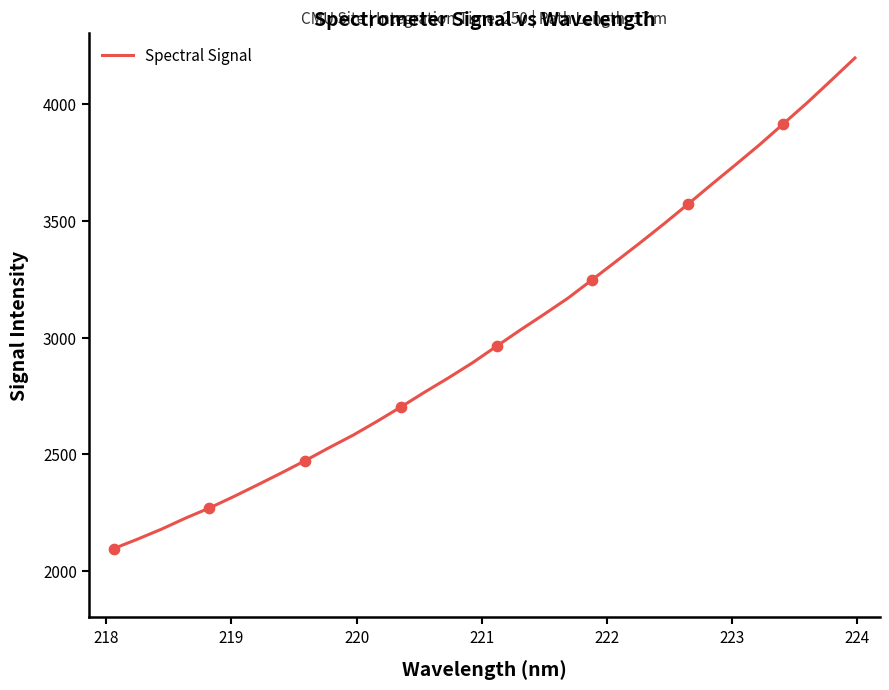

What is the difference between the maximum and minimum values?

2104.6